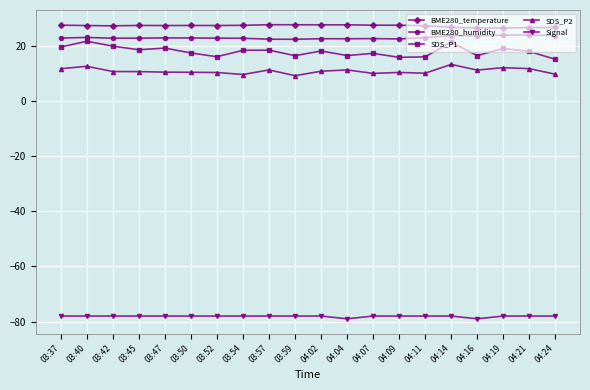

True or false: SDS_P1 and Signal intersect in this chart.

False